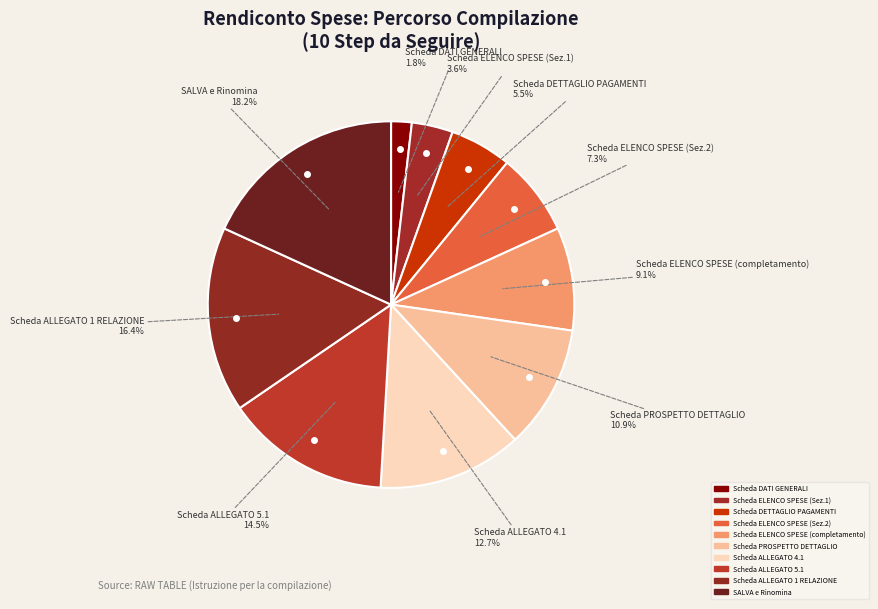

How many segments does this pie chart have?

10